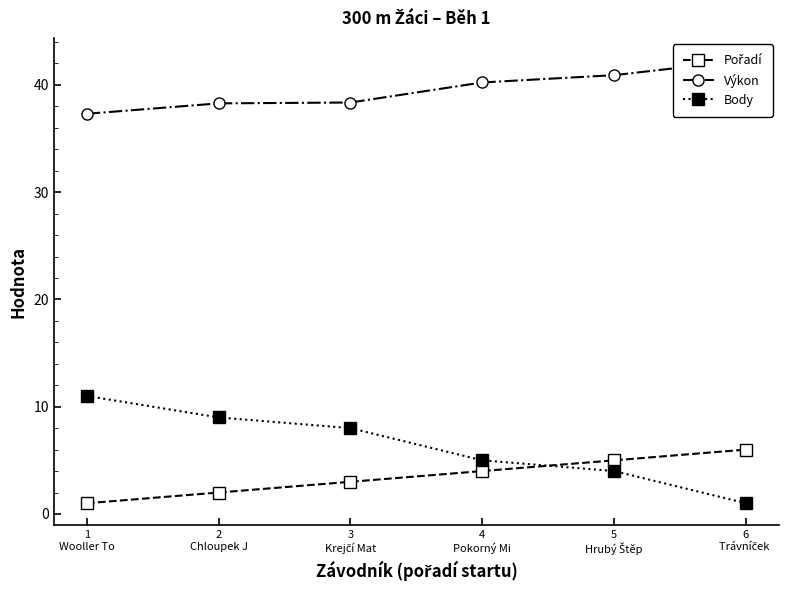

Reading left to right, extract all data points from this chart.

Pořadí: 1.0	2.0	3.0	4.0	5.0	6.0
Výkon: 37.3	38.3	38.4	40.2	40.9	42.3
Body: 11.0	9.0	8.0	5.0	4.0	1.0